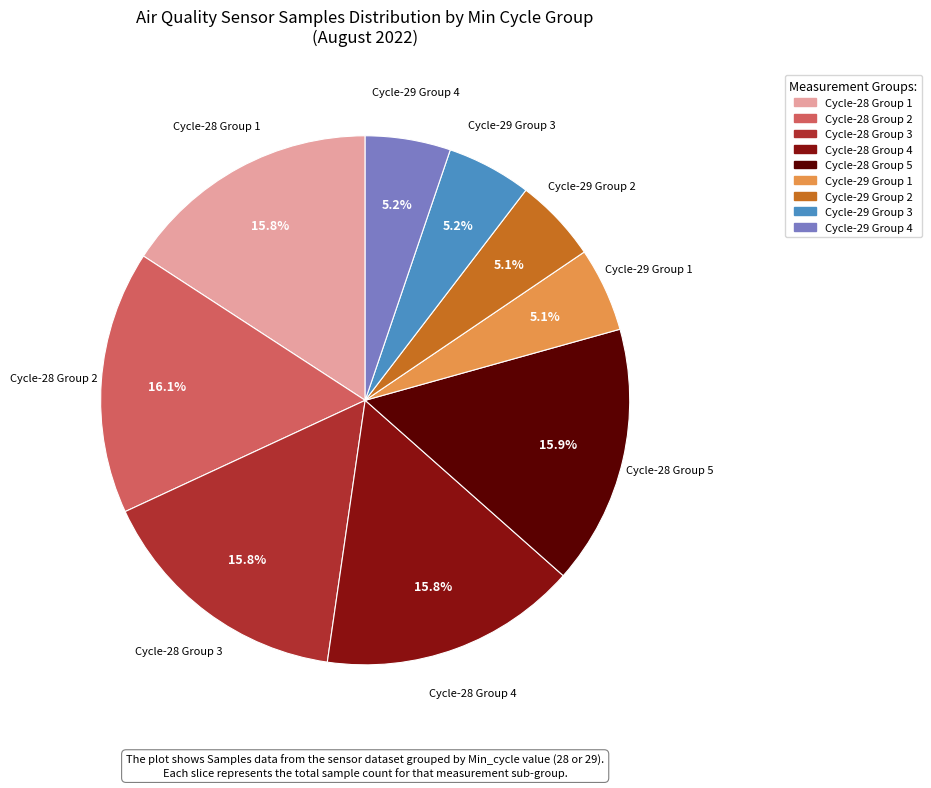

Does any single category account for the majority?

No